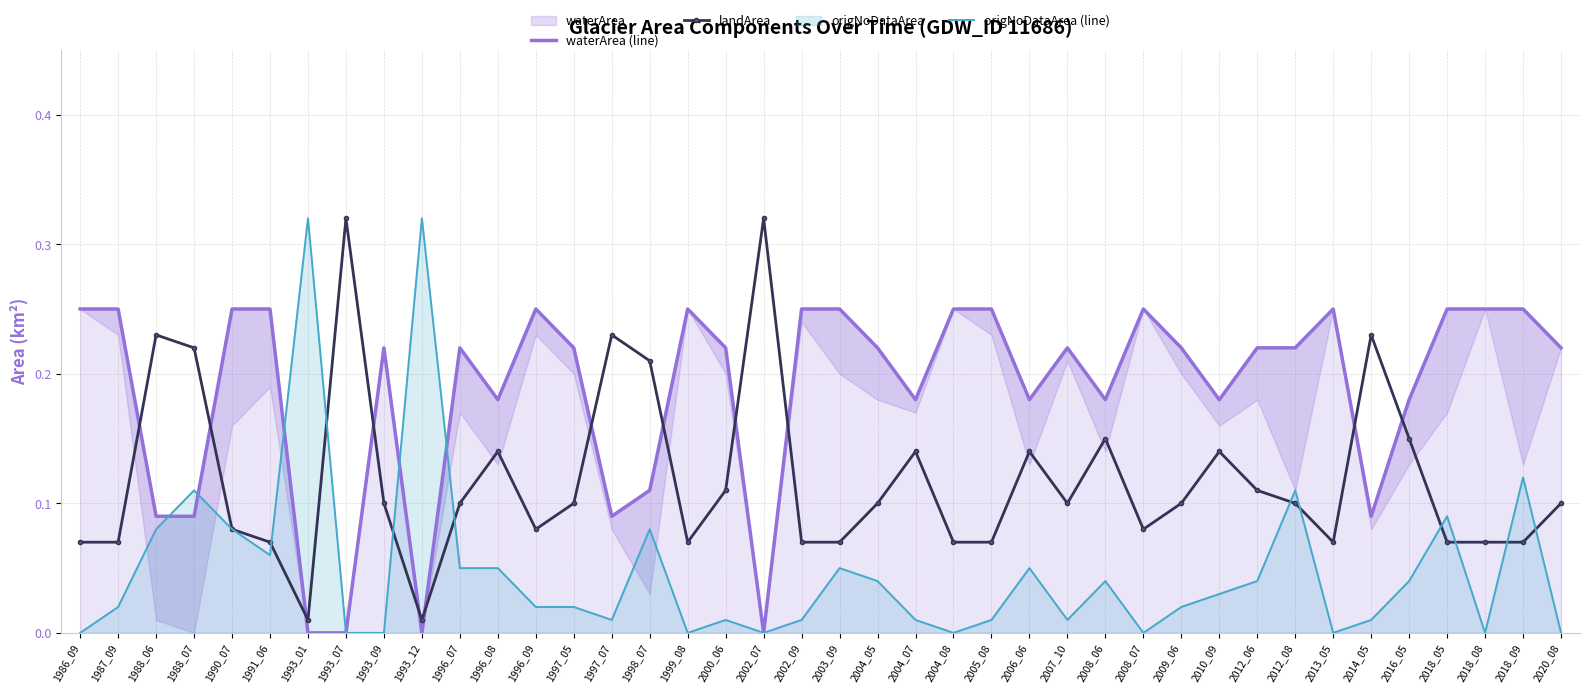

Where is the first local minimum for origNoDataArea (line)?

1991_06